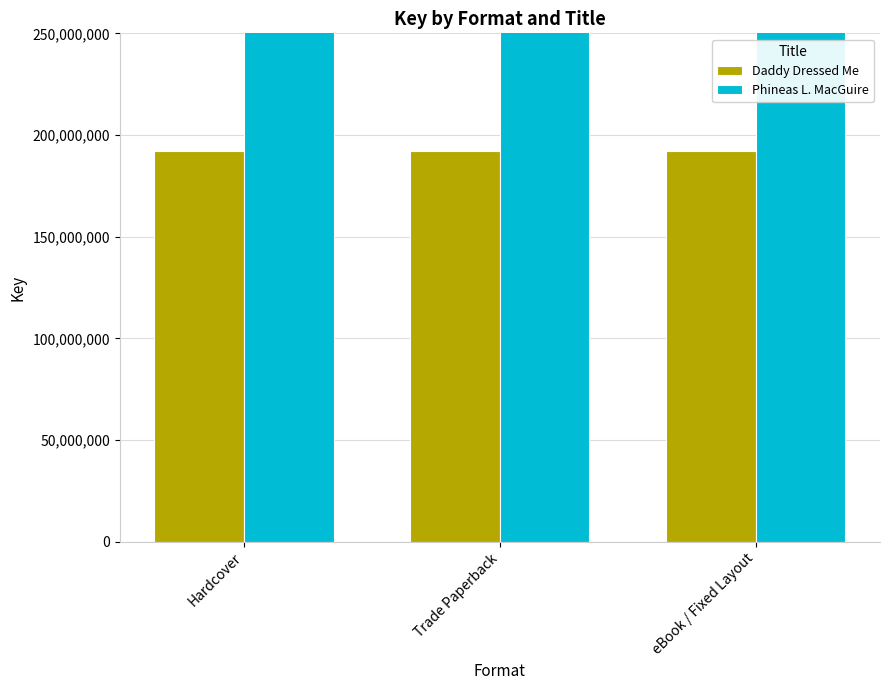

What is the label of the 3rd bar from the left?

eBook / Fixed Layout